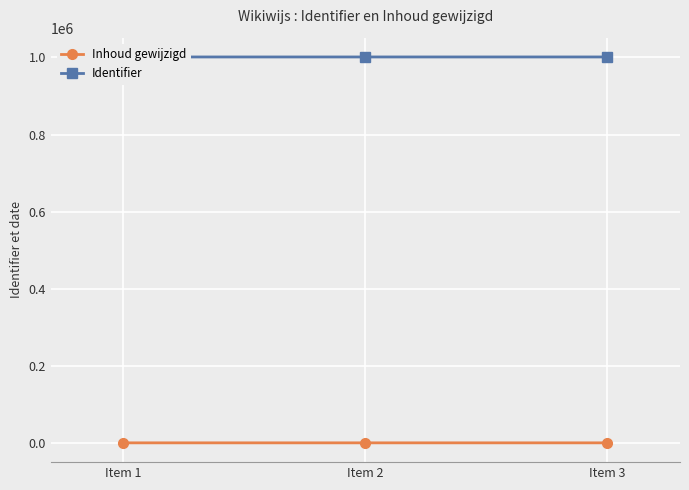

How many Inhoud gewijzigd values are between 1200 and 1205?

3